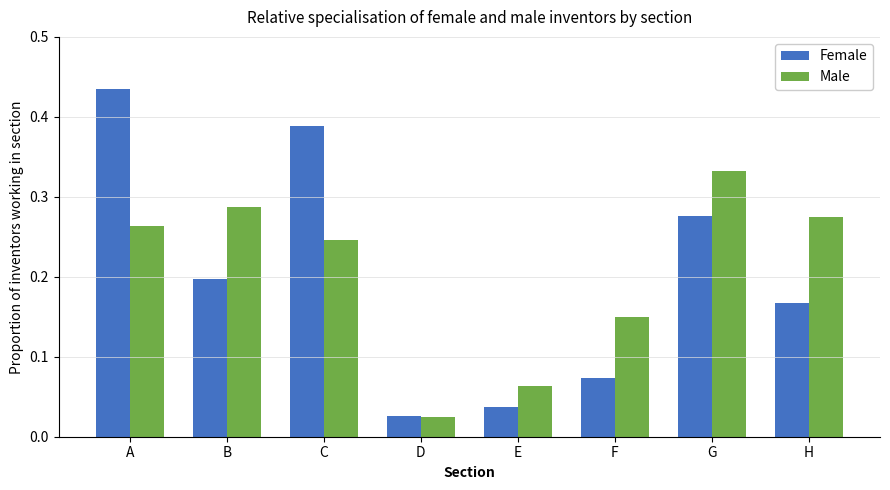

Between C and F, which series saw the biggest shift?

Female